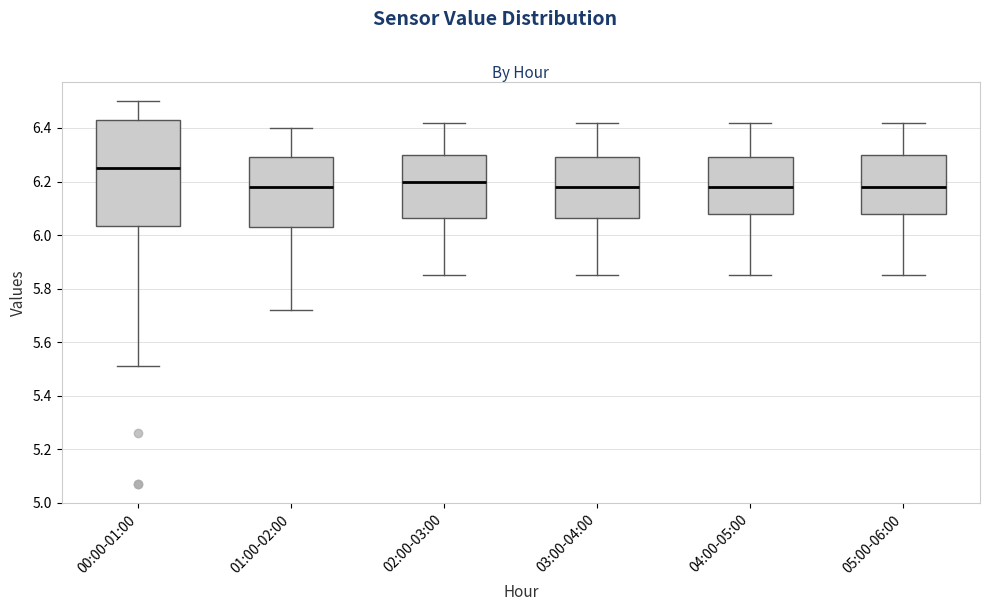

Where does the upper whisker of the box for 01:00-02:00 end on the y-axis? The values are not printed on the chart, so give them approximately, as read against the axis.

6.40